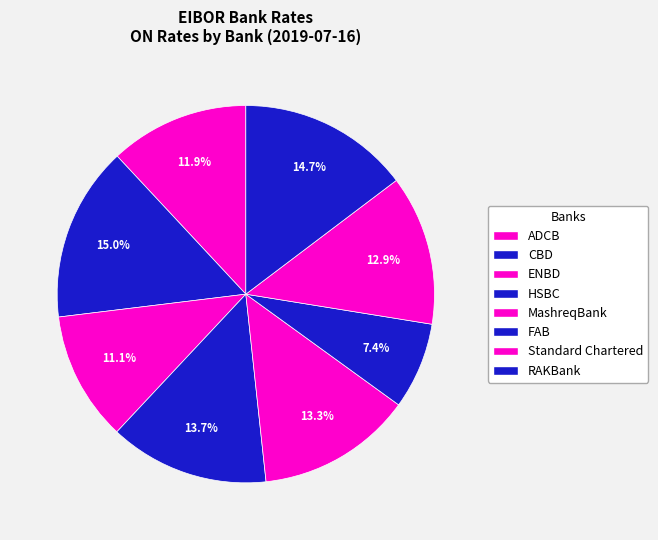

How many segments does this pie chart have?

8